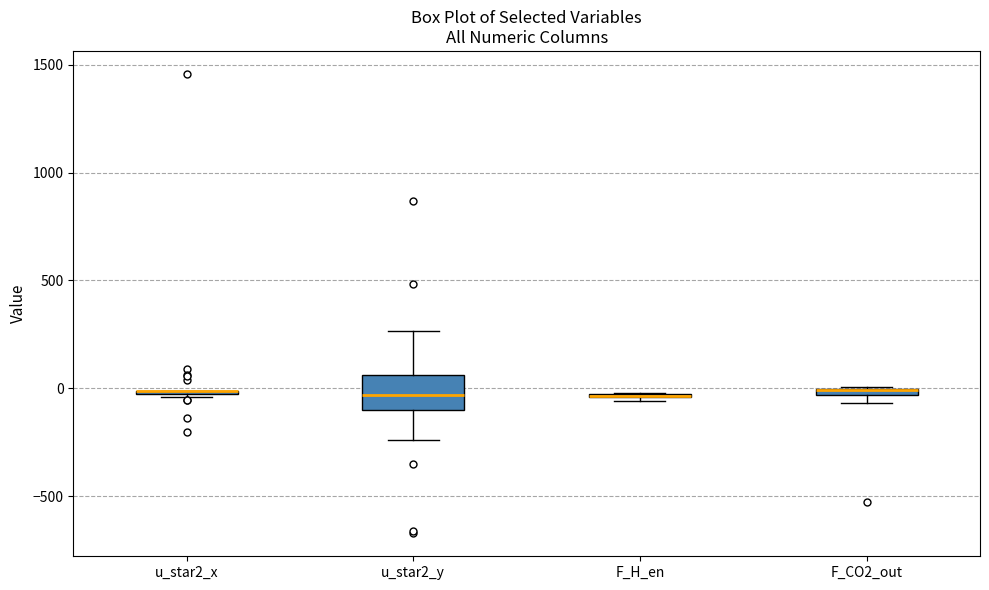

Where does the median line of the box for u_star2_y sit on the y-axis? The values are not printed on the chart, so give them approximately, as read against the axis.

-50